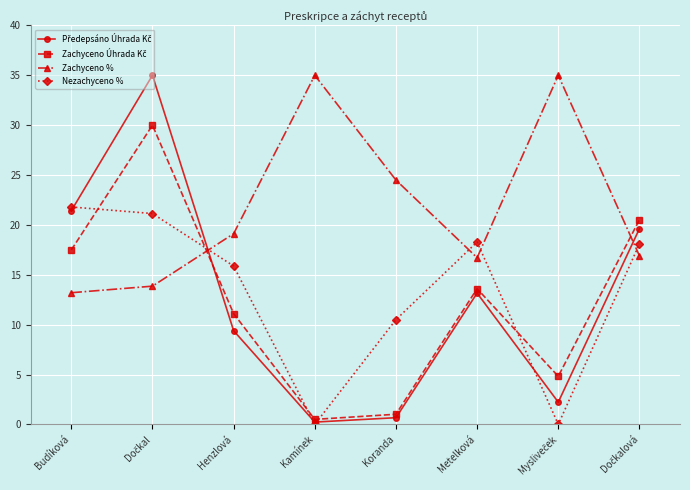

Is it true that Nezachyceno % equals 6.0 at Koranda?

False